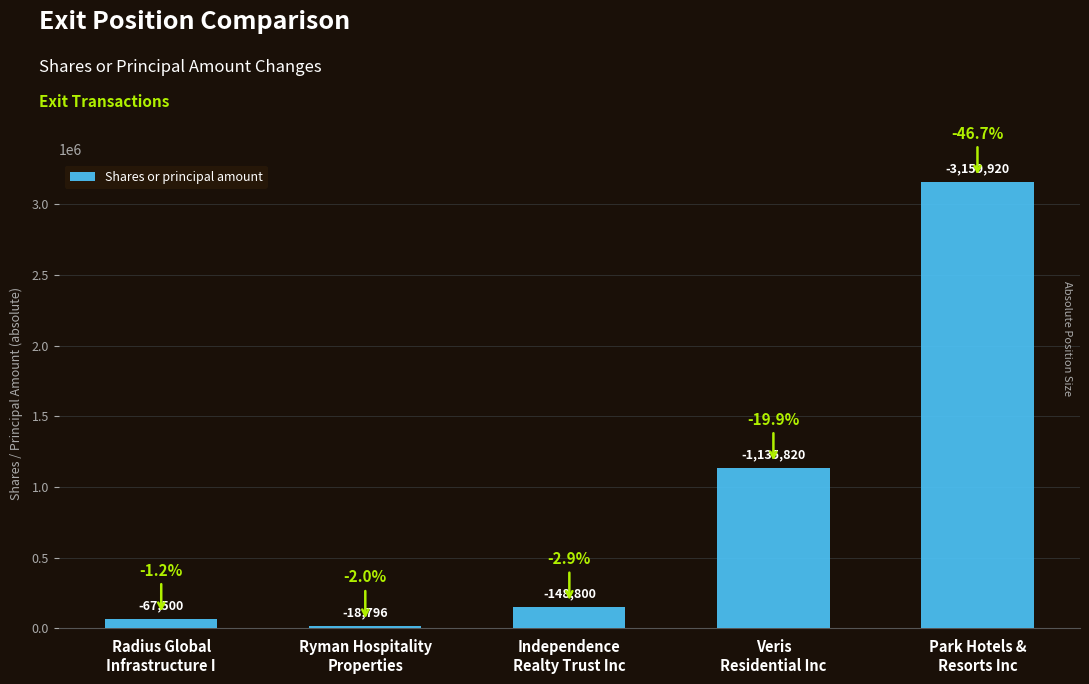

How many bars are there in total?

5